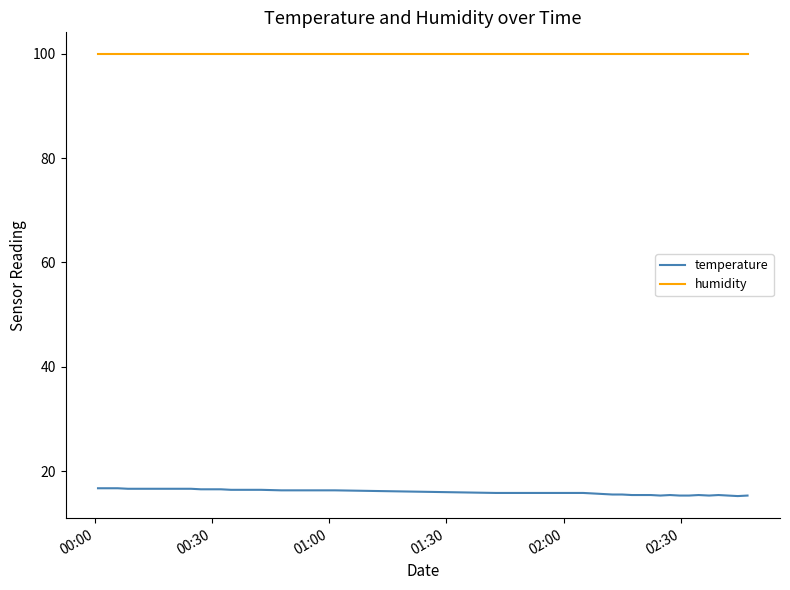

Rank the series by their maximum value, from highest to lowest.

humidity, temperature